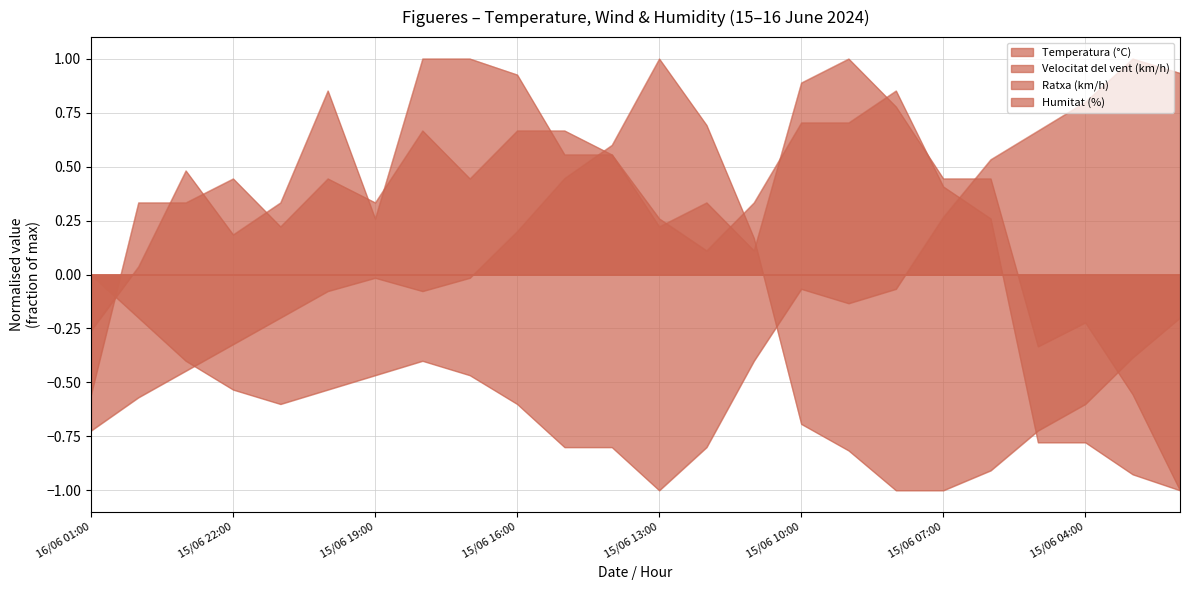

Rank the series by their maximum value, from highest to lowest.

Temperatura (°C), Velocitat del vent (km/h), Ratxa (km/h), Humitat (%)